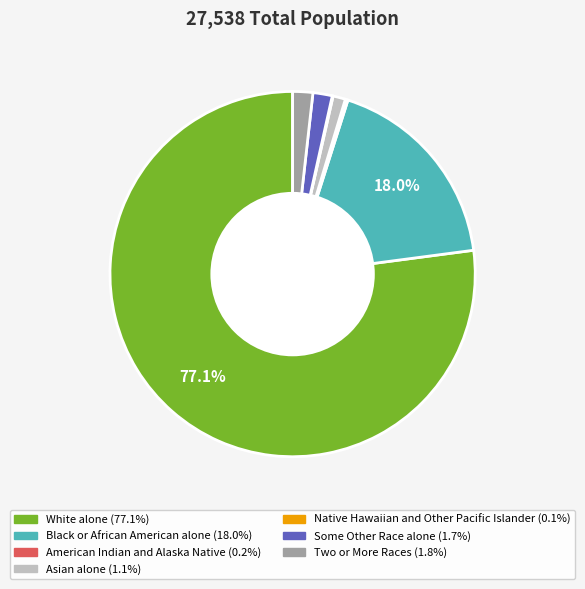

What is the majority slice?

White alone